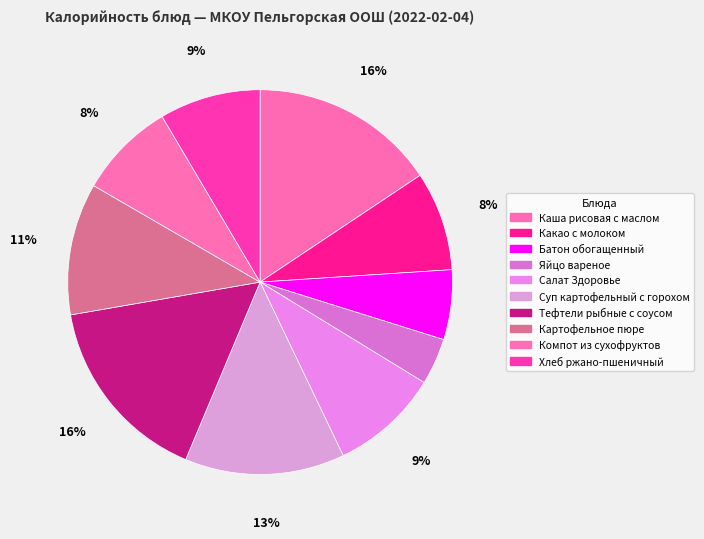

What percentage do Суп картофельный с горохом and Какао с молоком together represent?

21.8%